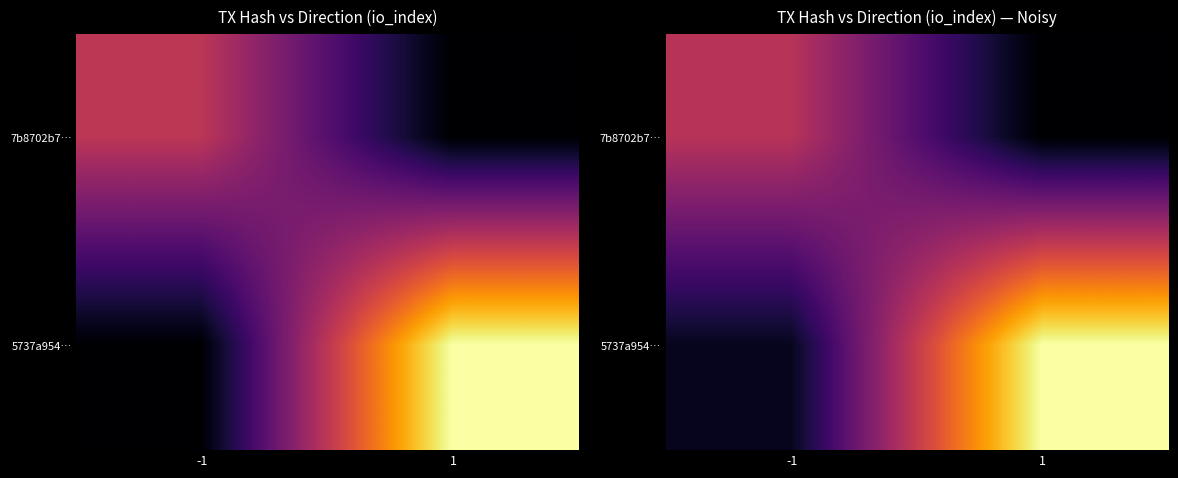

What value does the 5737a954… series have at 1?

2.1